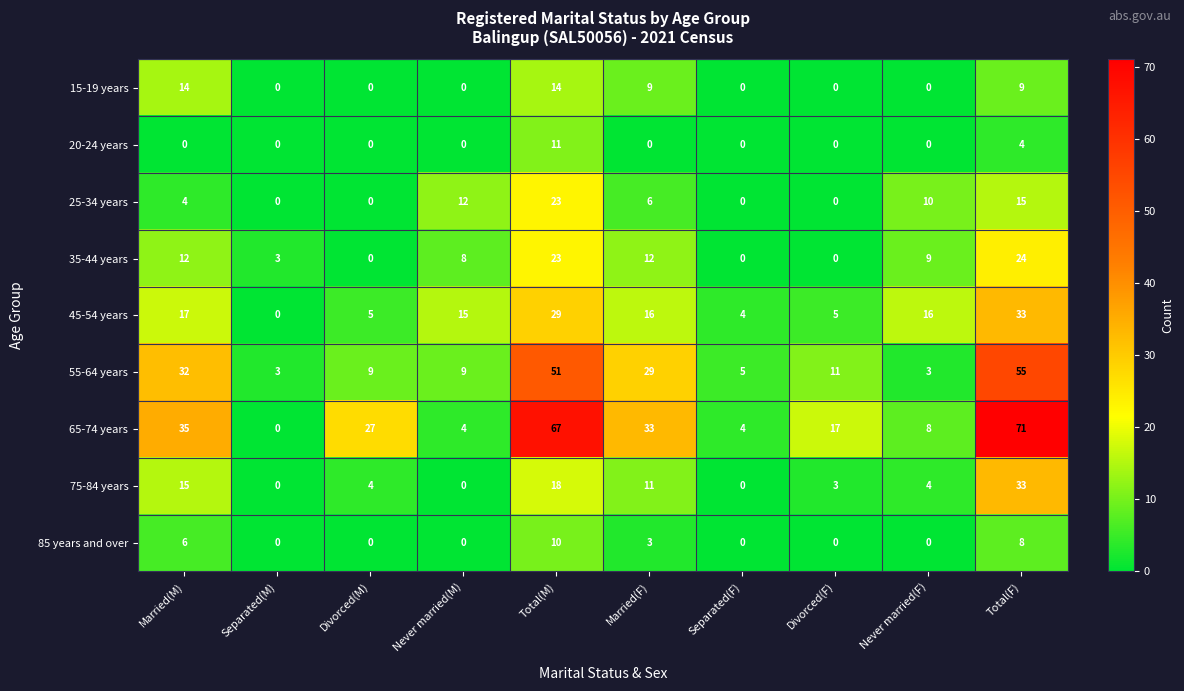

What is the sum of all 65-74 years values?

266